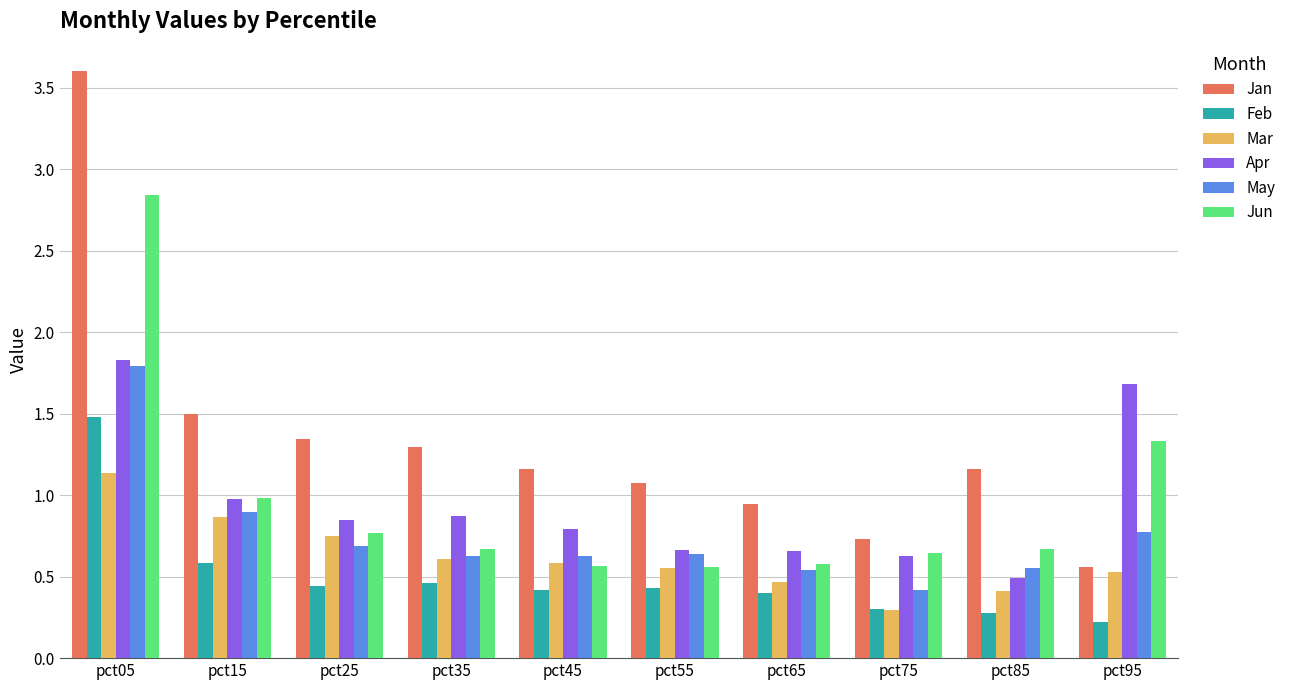

Where is Mar nearest to the value 0?

pct75